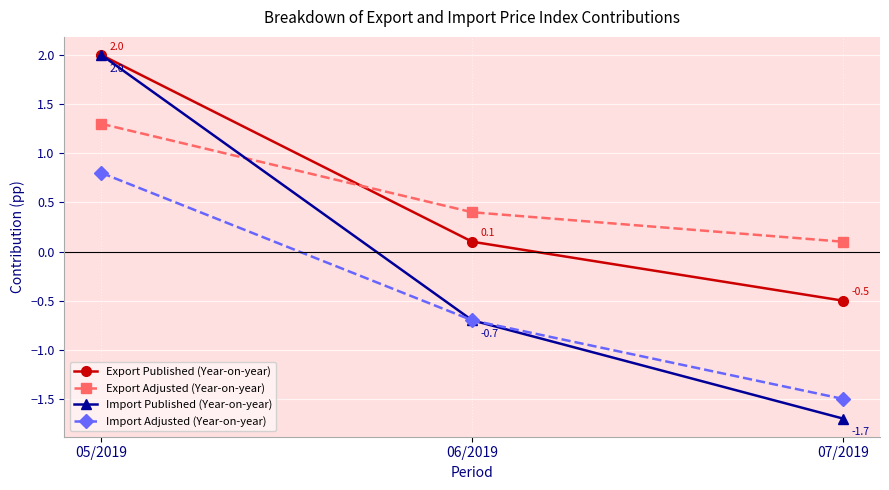

What is the difference between the Export Published (Year-on-year) values at 06/2019 and 07/2019?

0.6